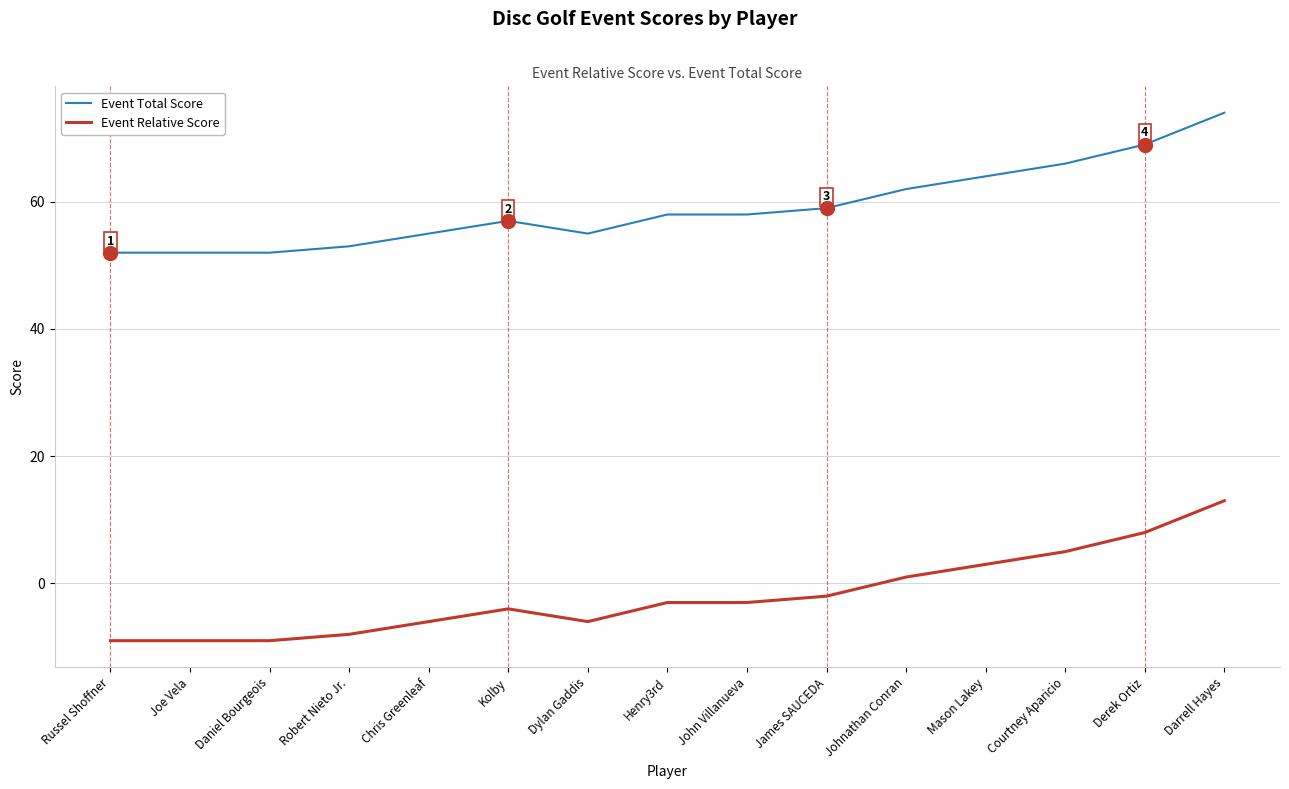

The Event Relative Score series shows -6 at Chris Greenleaf. True or false?

True